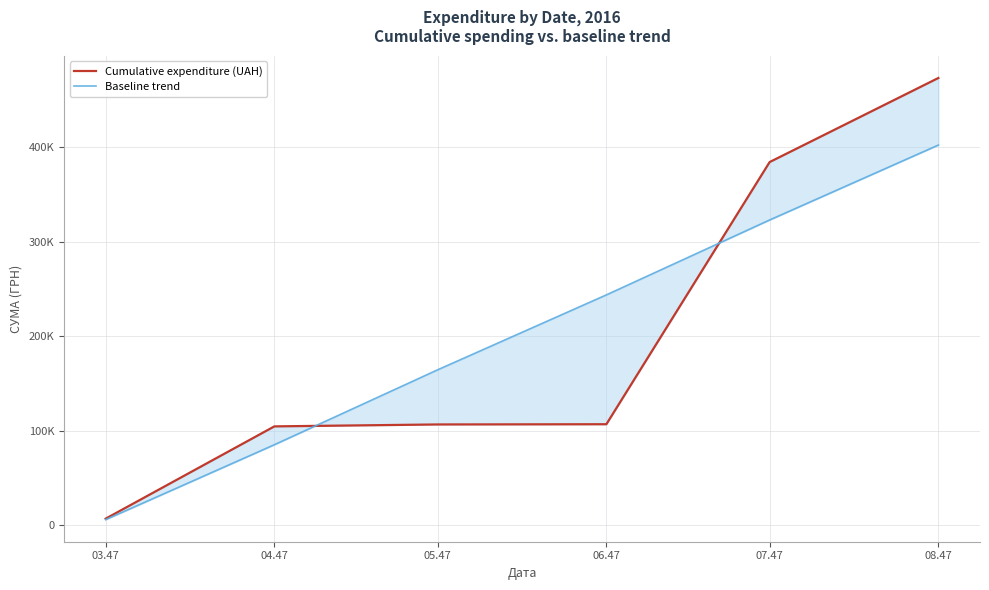

What is the value of the Baseline trend point at the 2nd from the left?

85078.9